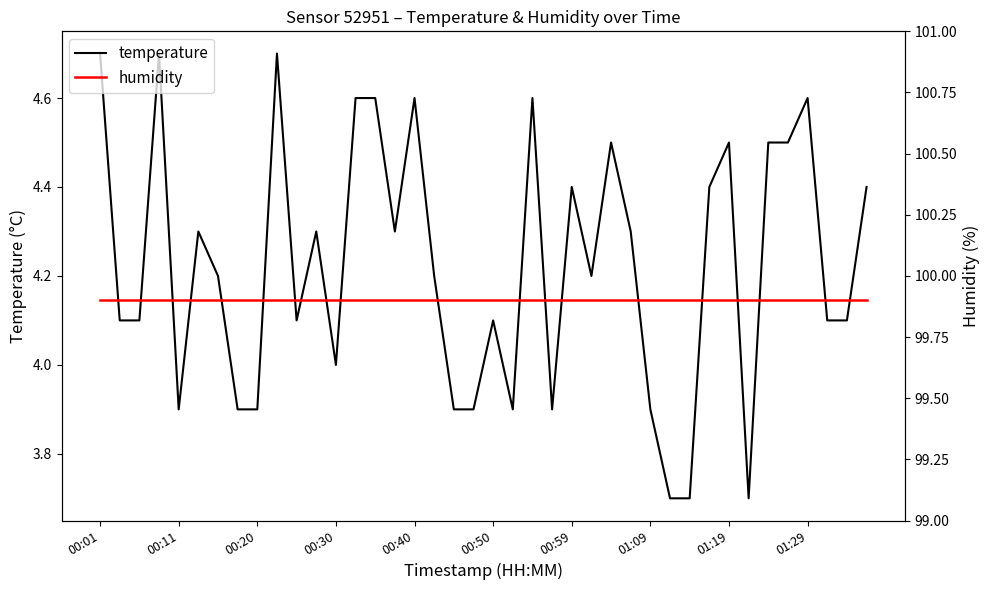

True or false: humidity and temperature intersect in this chart.

False